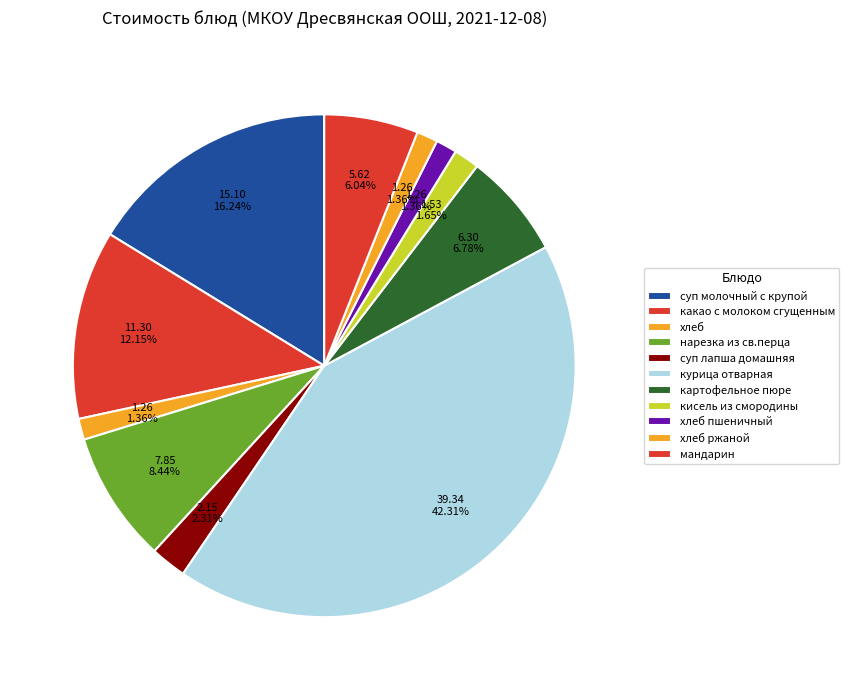

To the nearest percent, what is the average slice percentage?

9%